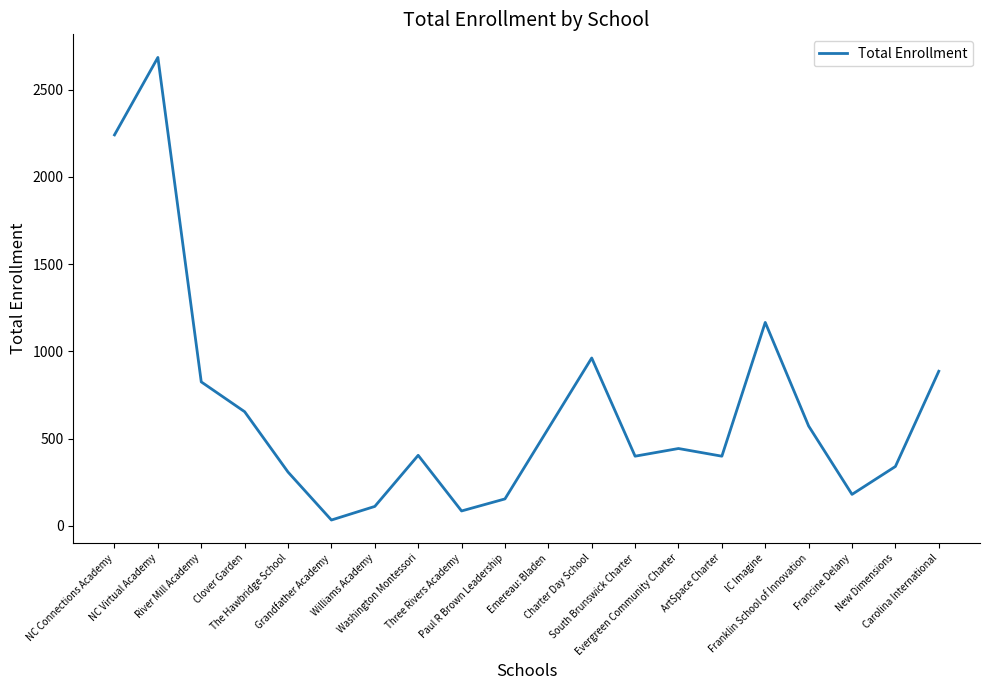

The chart shows a value of 1445 at Charter Day School. True or false?

False